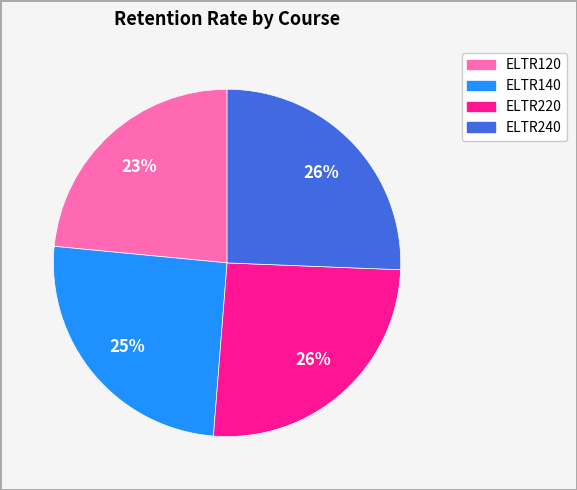

Is it true that ELTR120 is 23% of the pie?

True